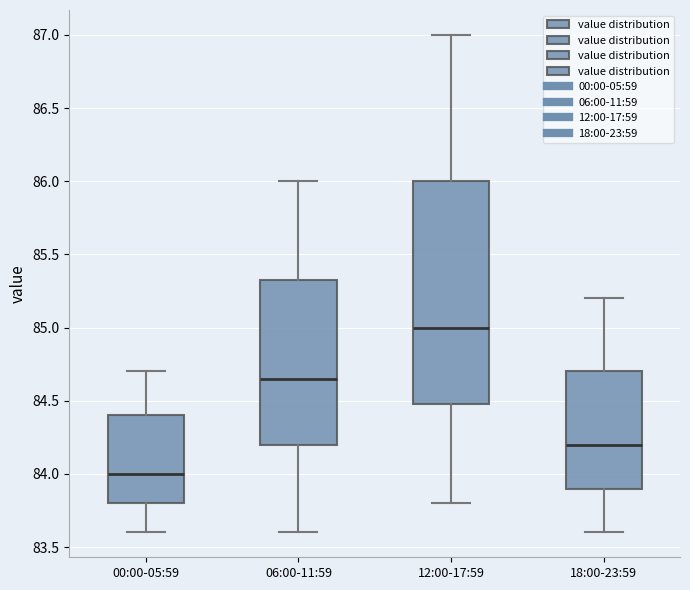

Reading left to right, read every box against the y-axis: the position of its median line, the range the box covers, and the ends of its whiskers. The values are not printed on the chart, so give them approximately, as read against the axis.

00:00-05:59: median 84.00, box 83.80 to 84.40, whiskers 83.60 to 84.70
06:00-11:59: median 84.65, box 84.20 to 85.35, whiskers 83.60 to 86.00
12:00-17:59: median 85.00, box 84.50 to 86.00, whiskers 83.80 to 87.00
18:00-23:59: median 84.20, box 83.90 to 84.70, whiskers 83.60 to 85.20